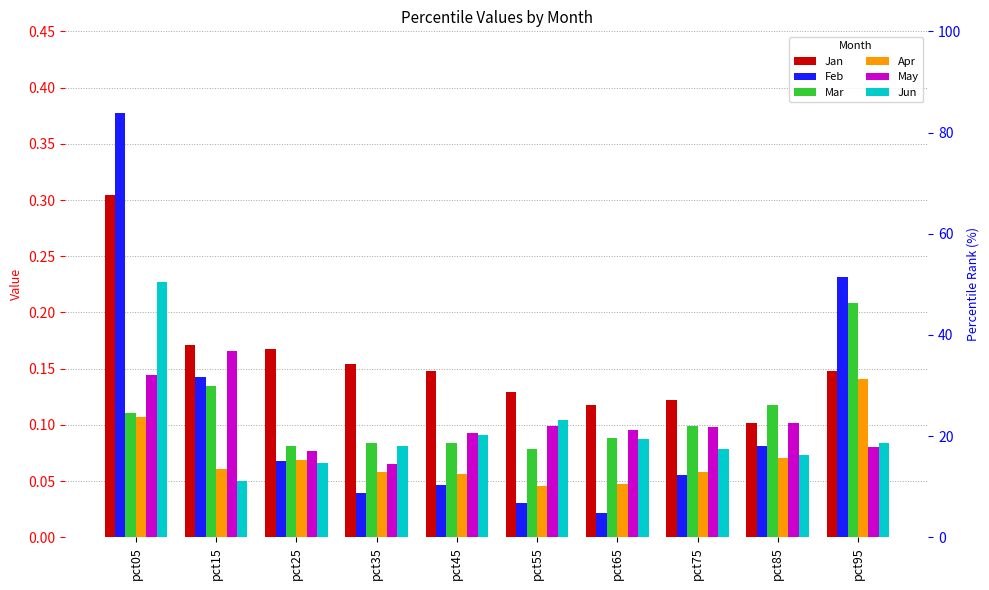

Count the Mar values in the range 0 to 1.

10